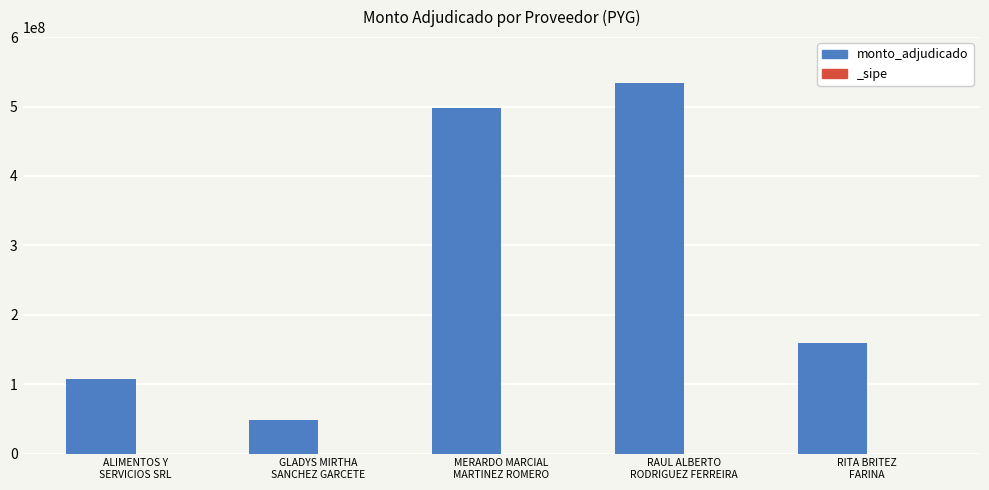

What position from the left is RAUL ALBERTO
RODRIGUEZ FERREIRA?

4